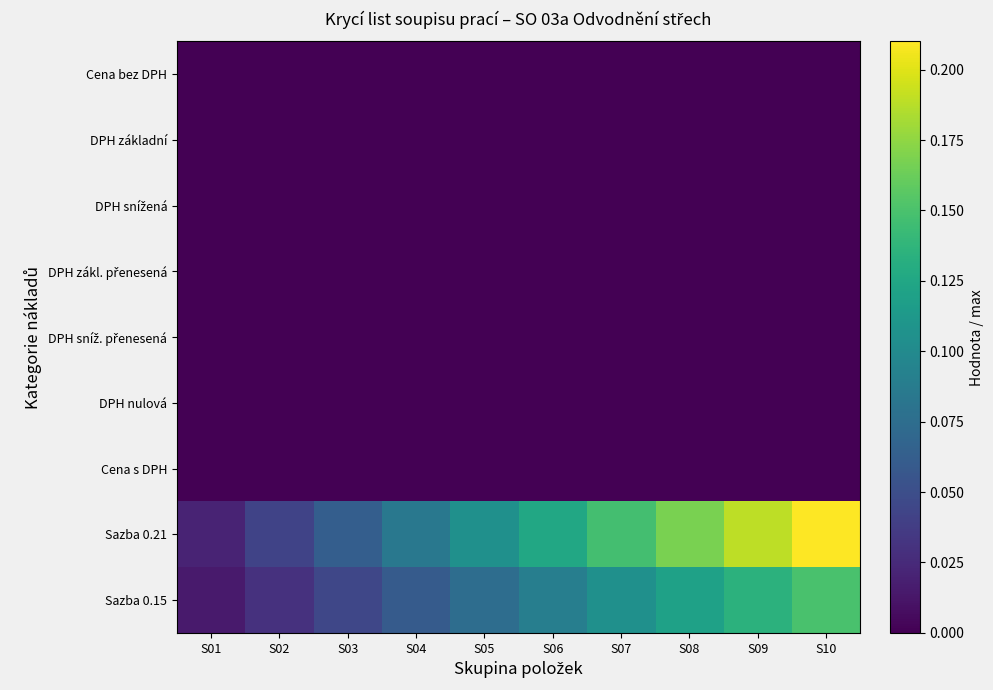

Which series has the largest total across all categories?

Sazba 0.21